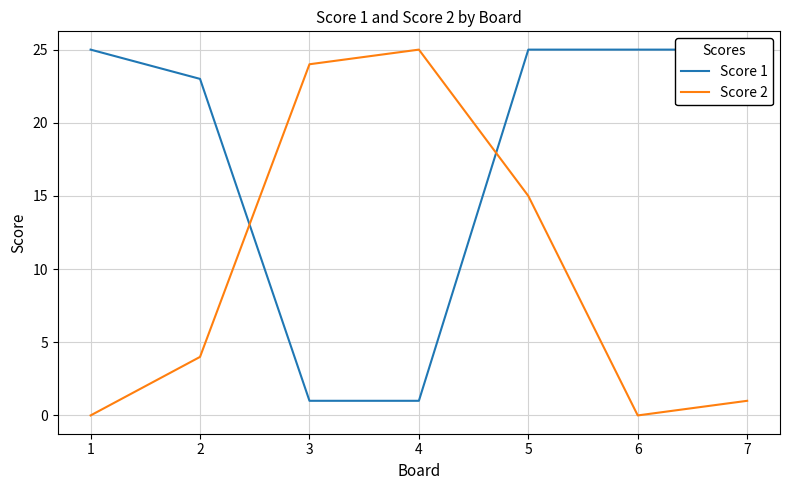

The Score 2 series shows 6 at 4. True or false?

False